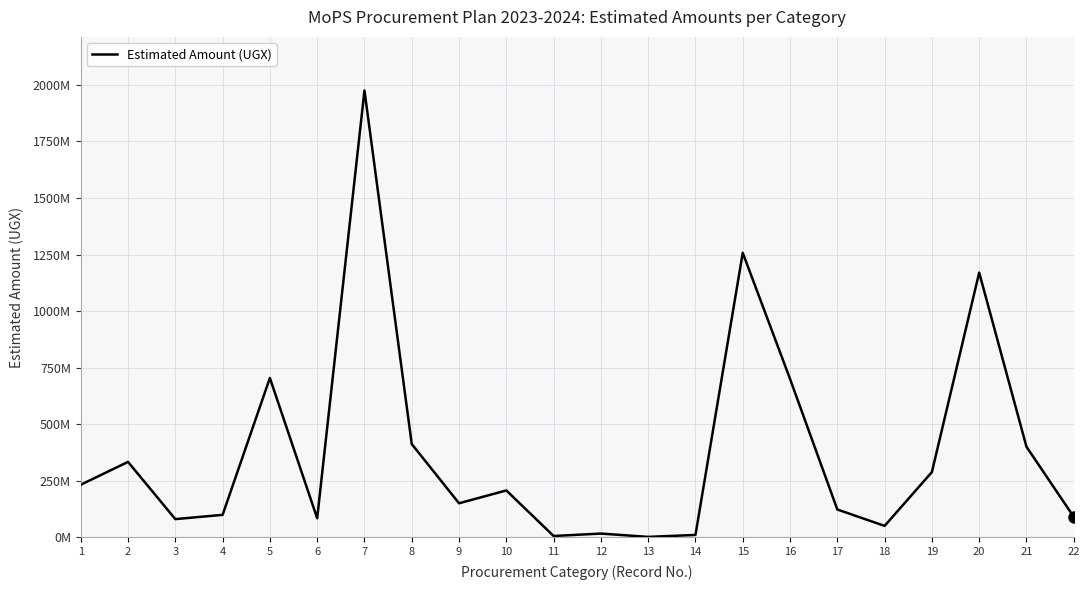

Is this an area chart (filled region under the line)?

No